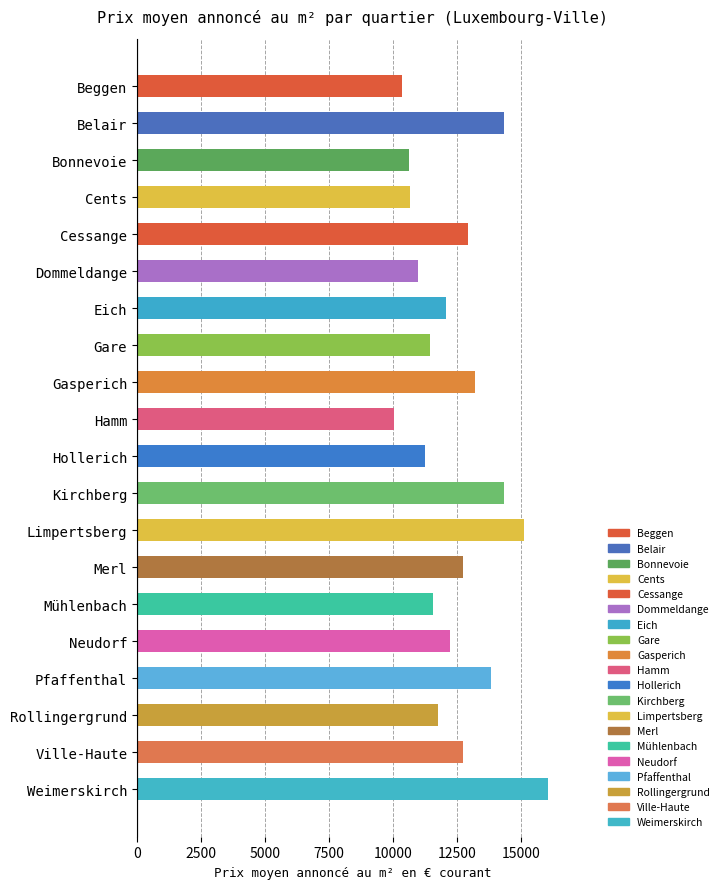

The chart shows a value of 3016.5 at Cents. True or false?

False